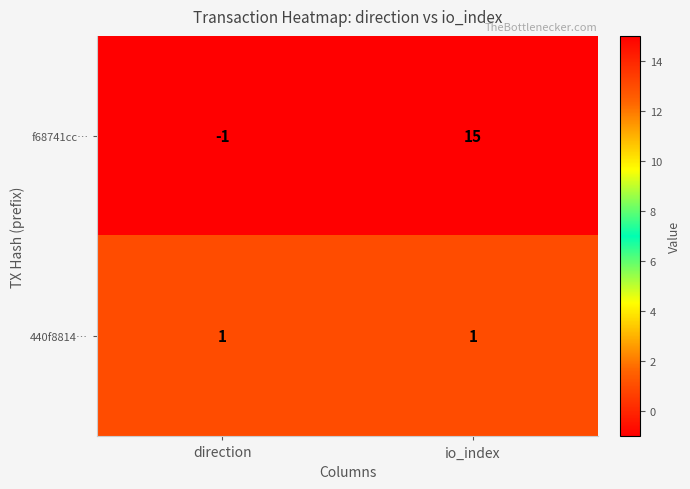

List the series in order of their overall mean, lowest first.

440f8814…, f68741cc…